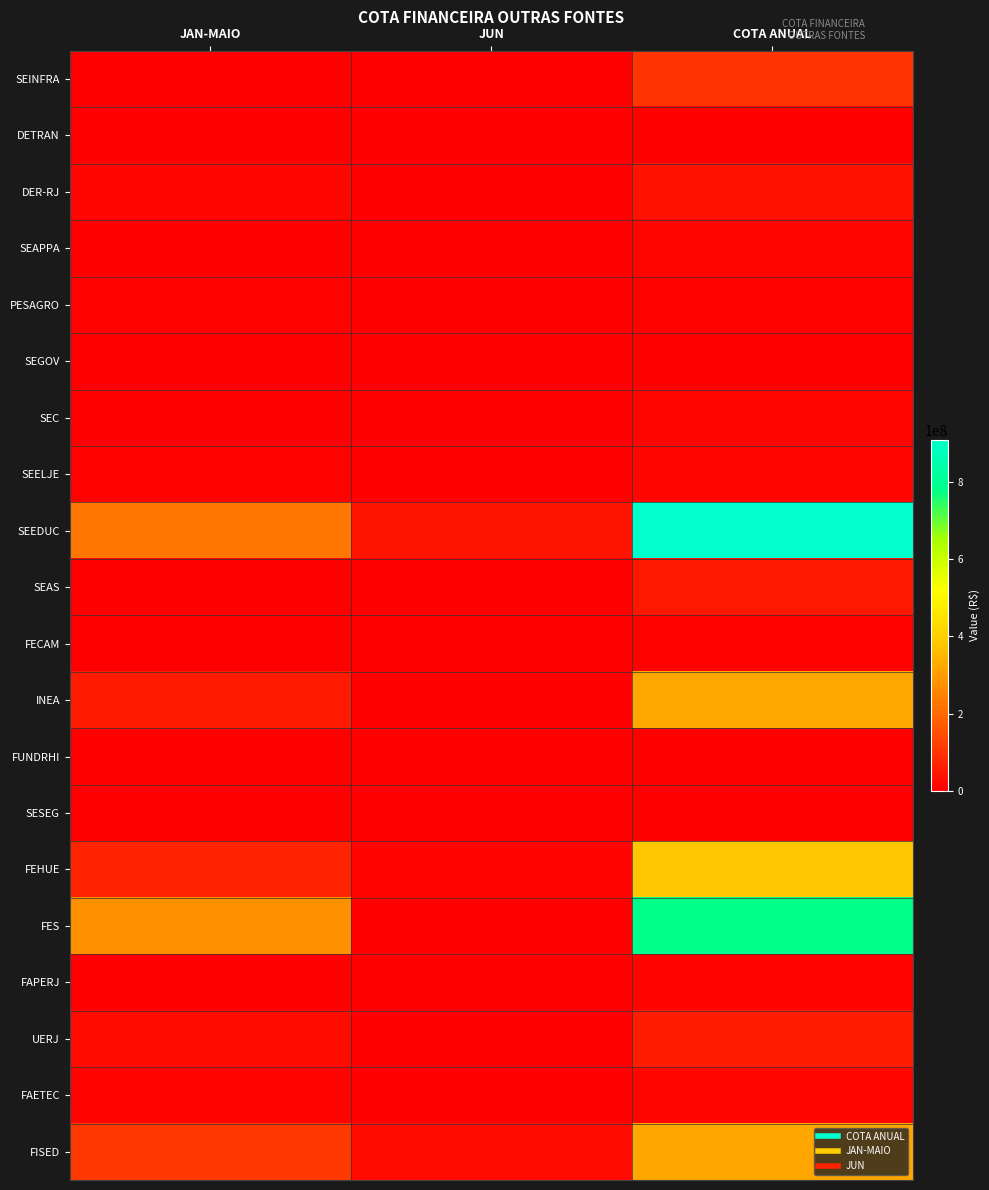

At how many categories does at least one series exceed 424205760?

1